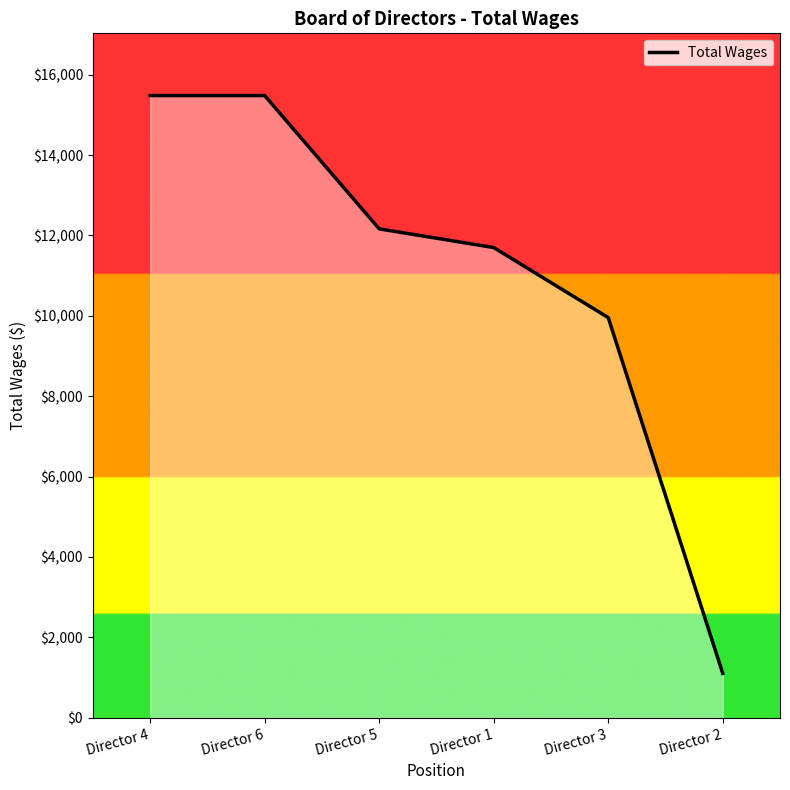

At which label does the data first exceed 12165?

Director 4